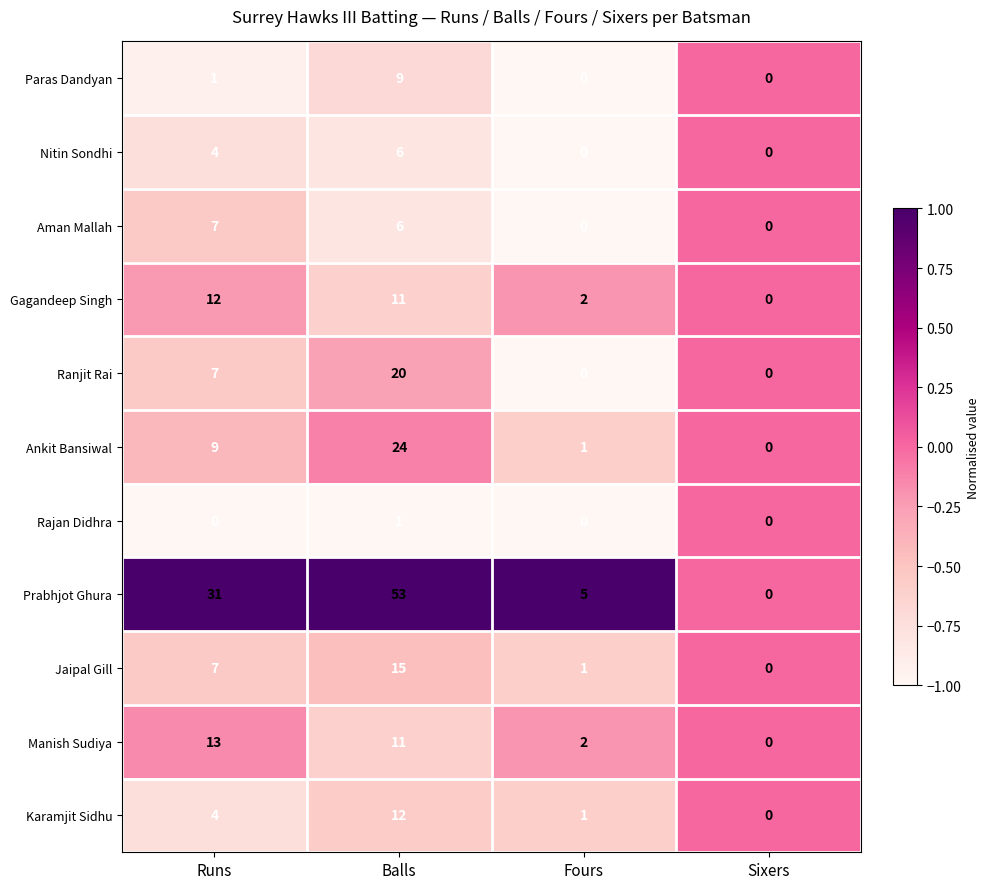

What is the average value of the Aman Mallah series?

3